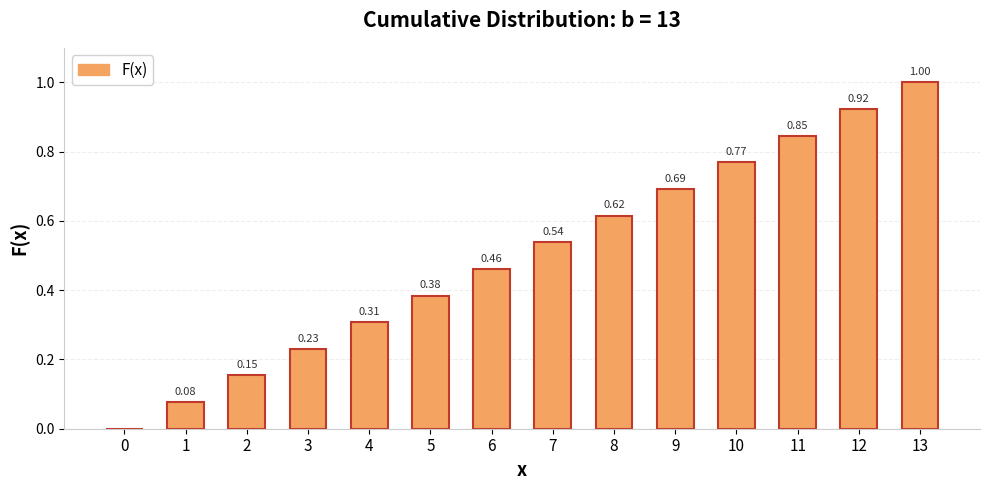

Between 9 and 4, which is larger?

9